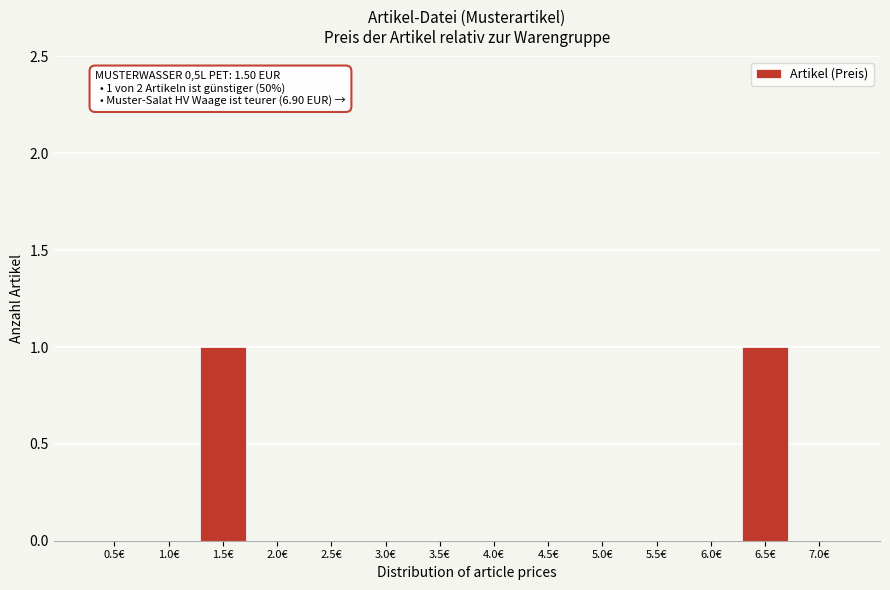

Reading left to right, list all the values displayed in this chart.

0.5€=0	1.0€=0	1.5€=1	2.0€=0	2.5€=0	3.0€=0	3.5€=0	4.0€=0	4.5€=0	5.0€=0	5.5€=0	6.0€=0	6.5€=1	7.0€=0